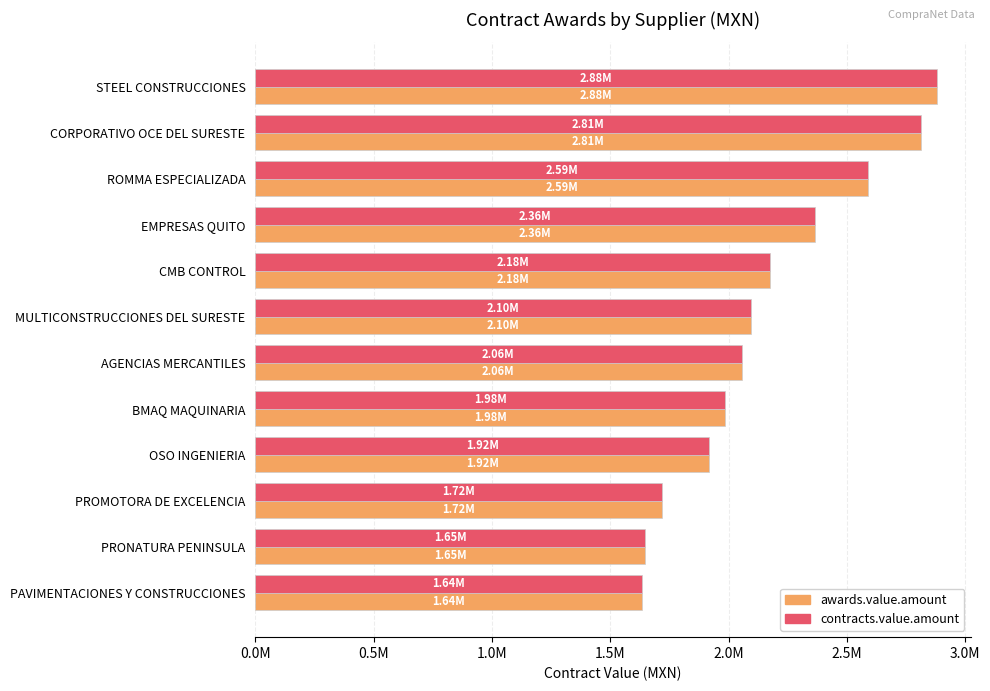

Which category has the highest value across all series?

STEEL CONSTRUCCIONES